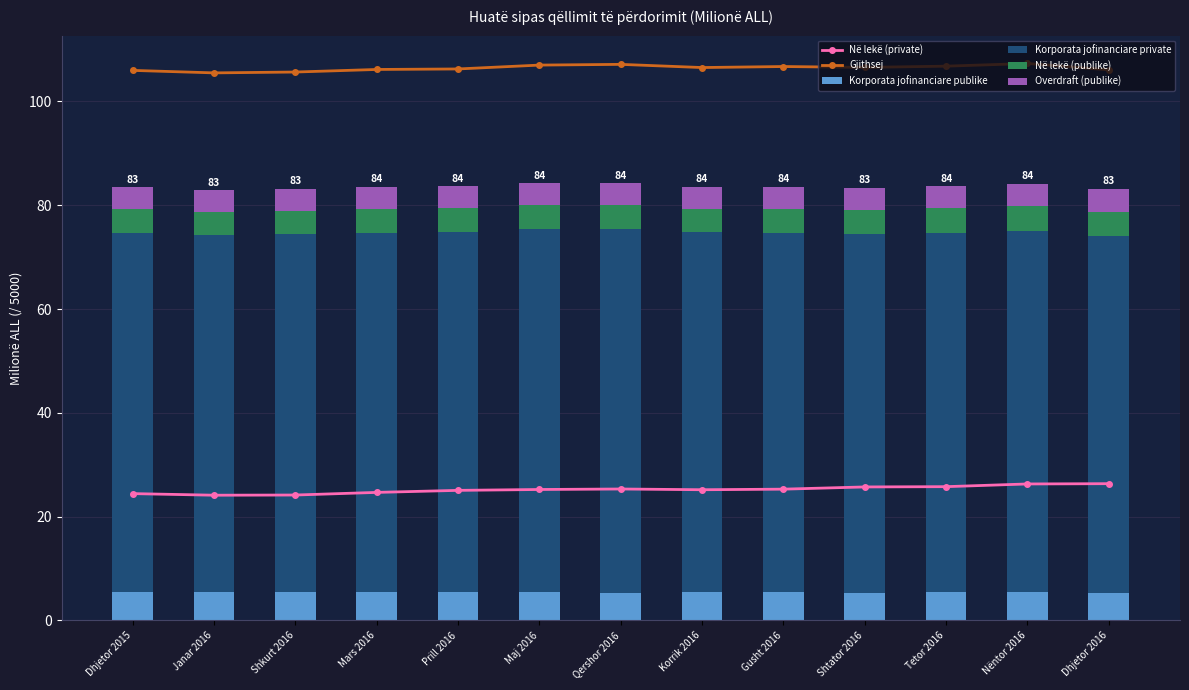

Reading left to right, extract all data points from this chart.

Në lekë (private): 24.4	24.1	24.2	24.7	25.1	25.2	25.3	25.2	25.3	25.7	25.8	26.3	26.3
Gjithsej: 106.0	105.5	105.7	106.2	106.3	107.0	107.1	106.5	106.7	106.6	106.8	107.3	106.1
Korporata jofinanciare publike: 5.5	5.5	5.5	5.5	5.5	5.4	5.3	5.4	5.4	5.4	5.4	5.4	5.4
Korporata jofinanciare private: 69.2	68.8	68.9	69.2	69.4	70.0	70.1	69.3	69.3	69.1	69.3	69.7	68.6
Në lekë (publike): 4.5	4.5	4.5	4.6	4.5	4.6	4.6	4.6	4.6	4.7	4.7	4.7	4.8
Overdraft (publike): 4.2	4.1	4.2	4.3	4.3	4.2	4.2	4.2	4.2	4.3	4.3	4.3	4.4